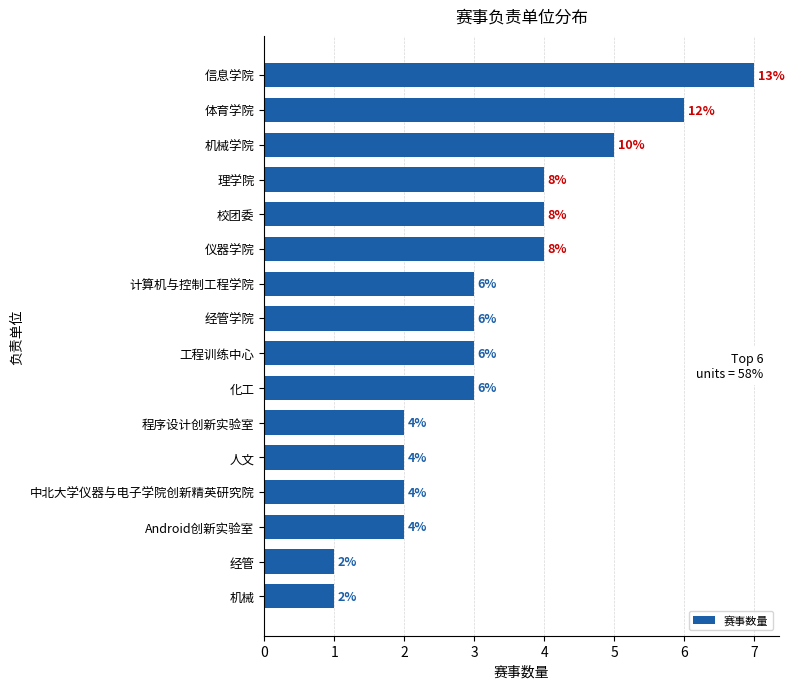

What is the value of the 12th bar from the top?

2